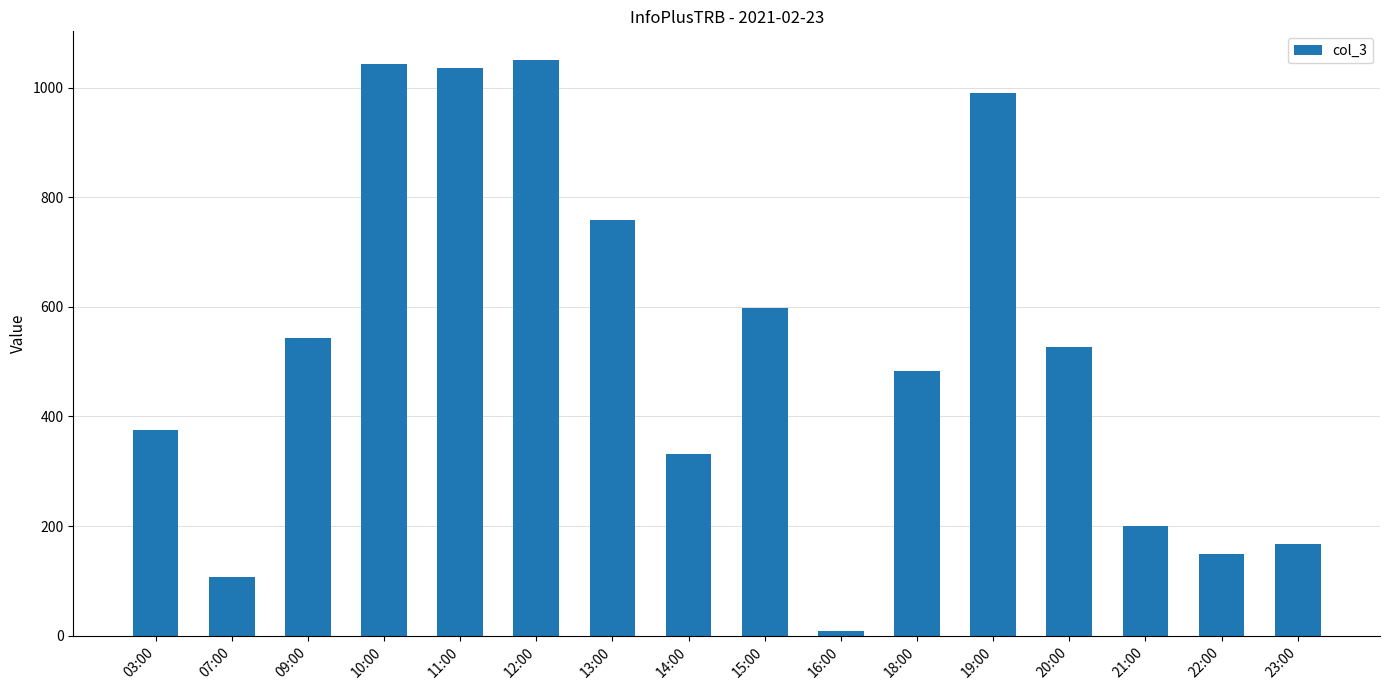

What is the label of the 11th bar from the right?

12:00